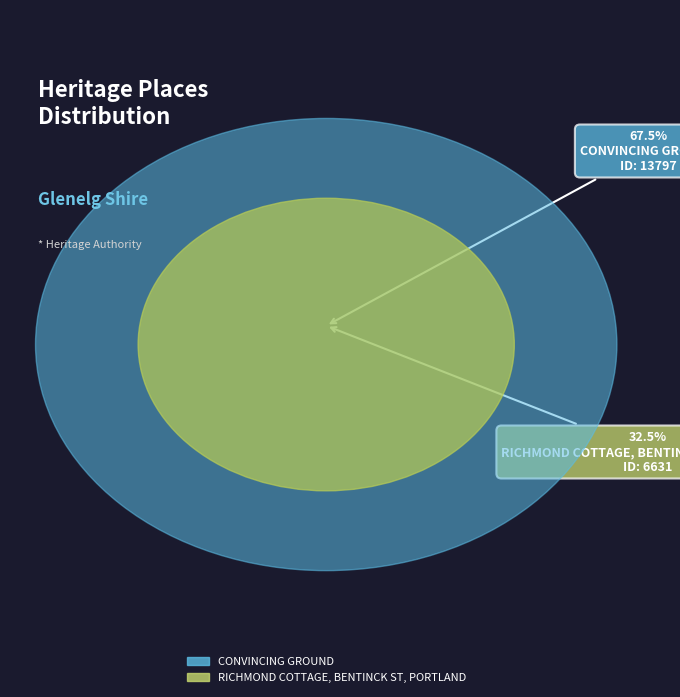

Which category has the smallest portion of the pie?

RICHMOND COTTAGE, BENTINCK ST, PORTLAND